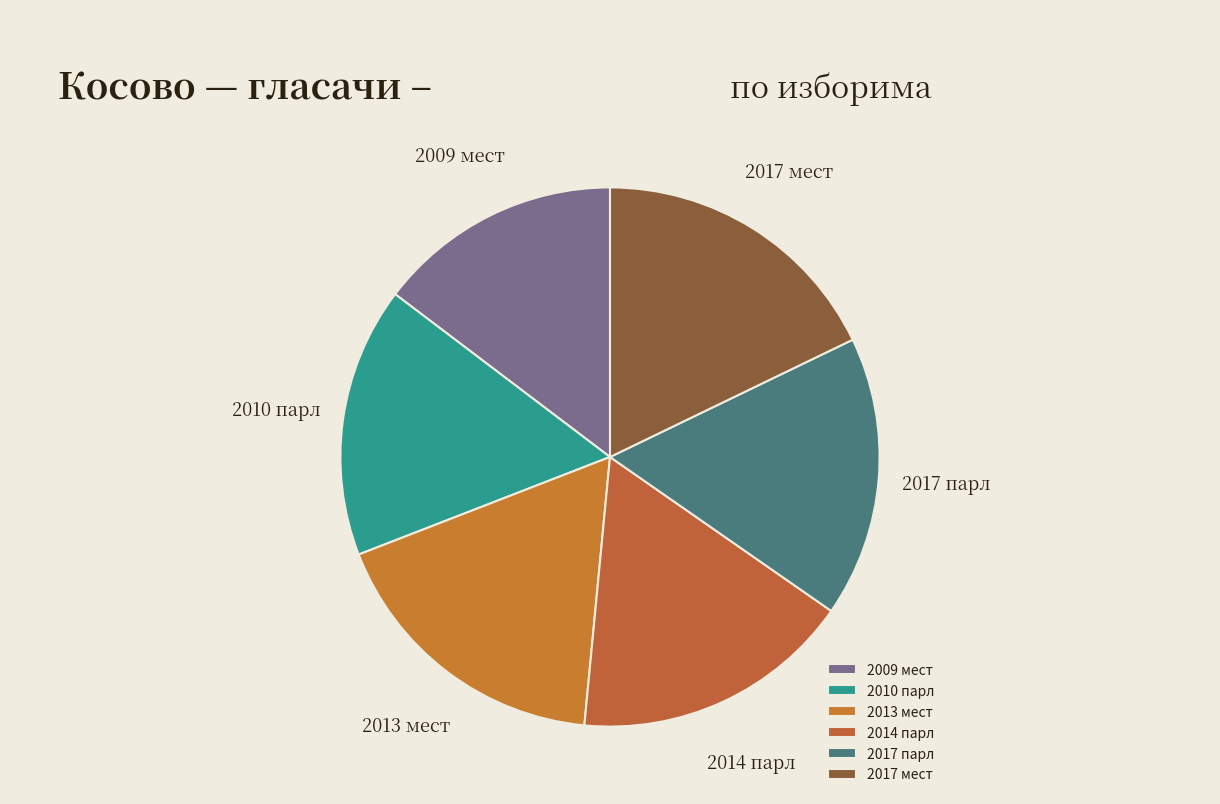

Is it true that 2009 мест is 27% of the pie?

False